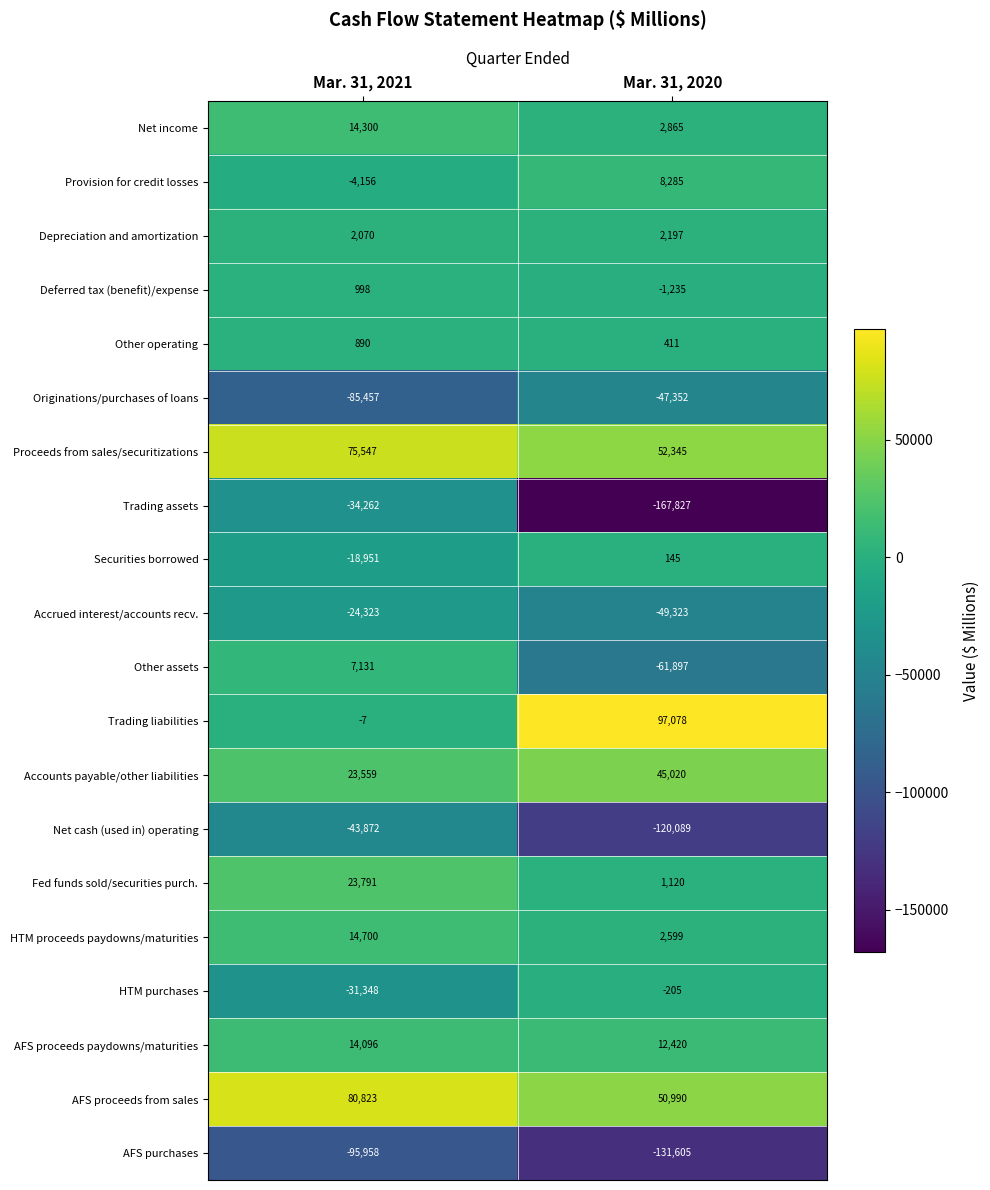

Rank the series at Mar. 31, 2021 from lowest to highest value.

AFS purchases, Originations/purchases of loans, Net cash (used in) operating, Trading assets, HTM purchases, Accrued interest/accounts recv., Securities borrowed, Provision for credit losses, Trading liabilities, Other operating, Deferred tax (benefit)/expense, Depreciation and amortization, Other assets, AFS proceeds paydowns/maturities, Net income, HTM proceeds paydowns/maturities, Accounts payable/other liabilities, Fed funds sold/securities purch., Proceeds from sales/securitizations, AFS proceeds from sales